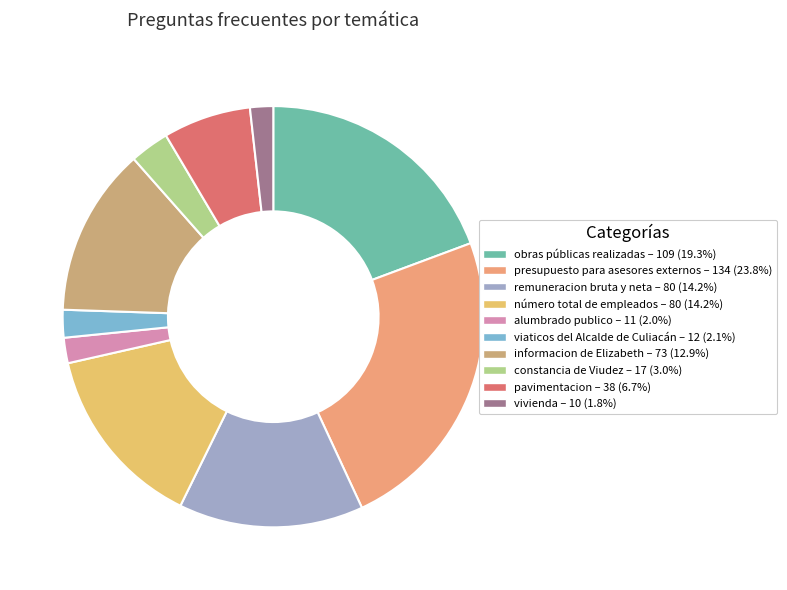

Is there a majority slice in this chart?

No